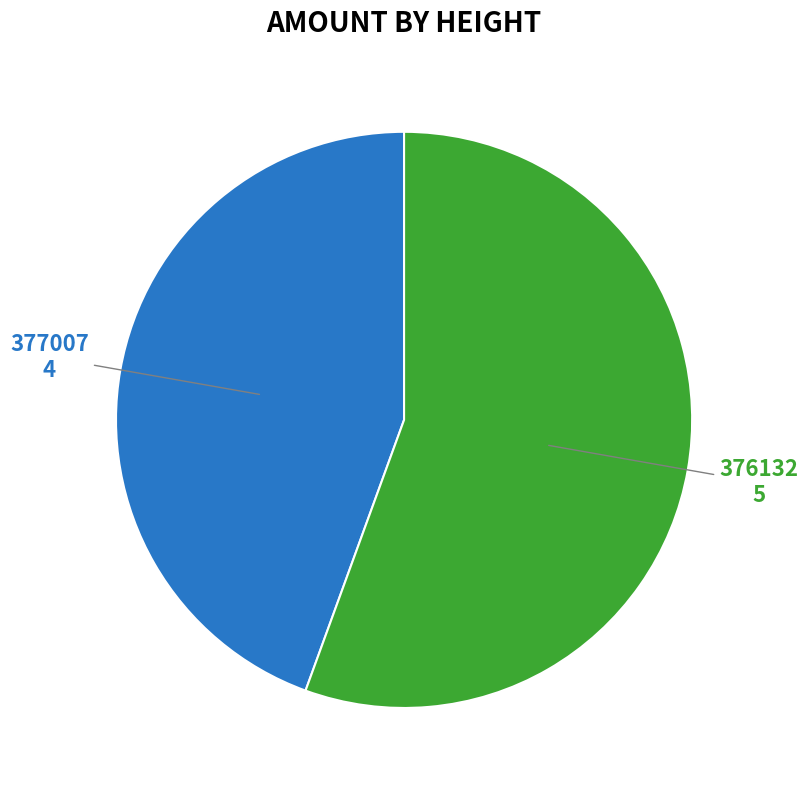

Which has a higher value, 377007 or 376132?

376132